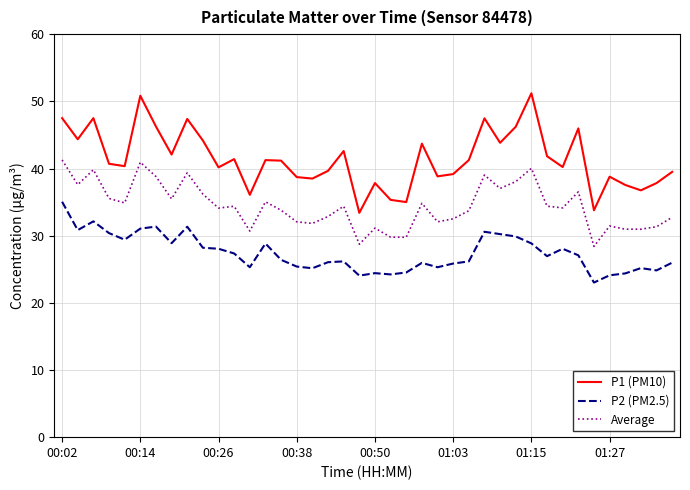

What are all the series names shown in the legend?

P1 (PM10), P2 (PM2.5), Average